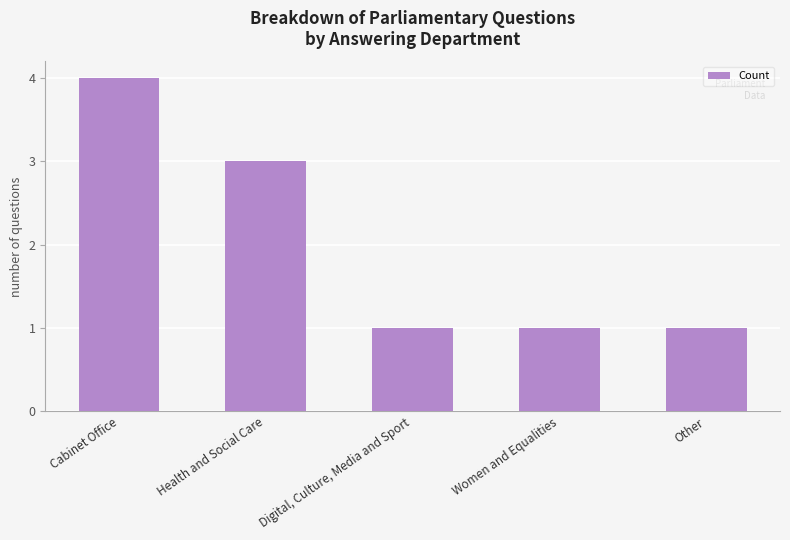

Are the bars horizontal?

No